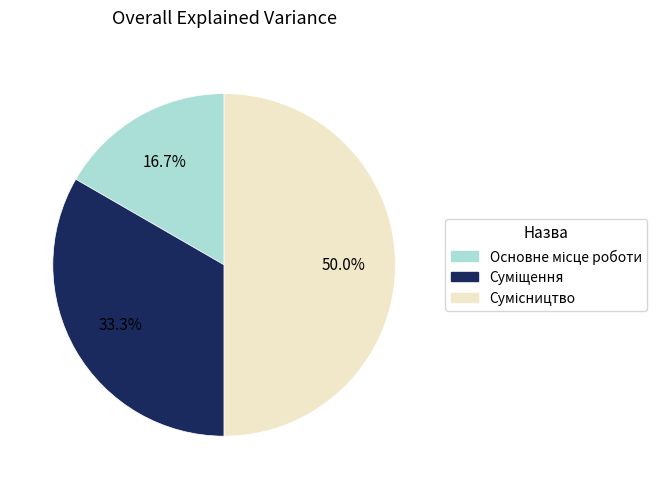

Count the number of slices in the pie.

3